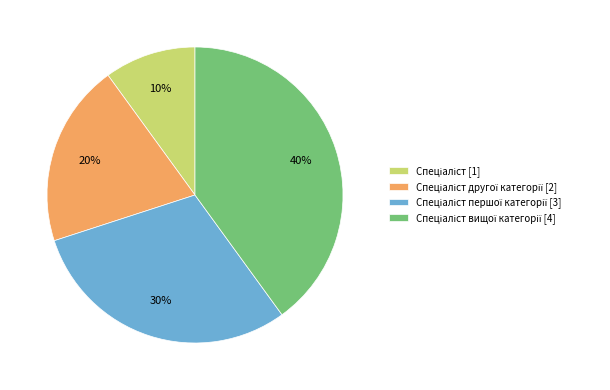

Is there a majority slice in this chart?

No